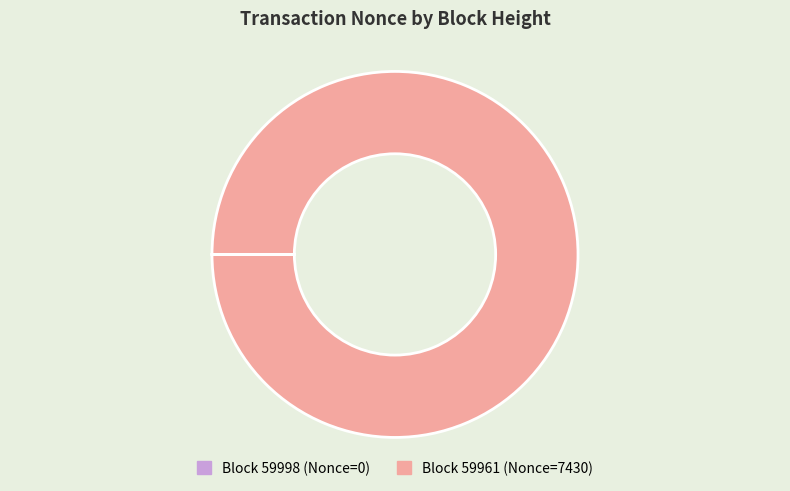

Which slice represents more than half of the pie?

Block 59961 (Nonce=7430)